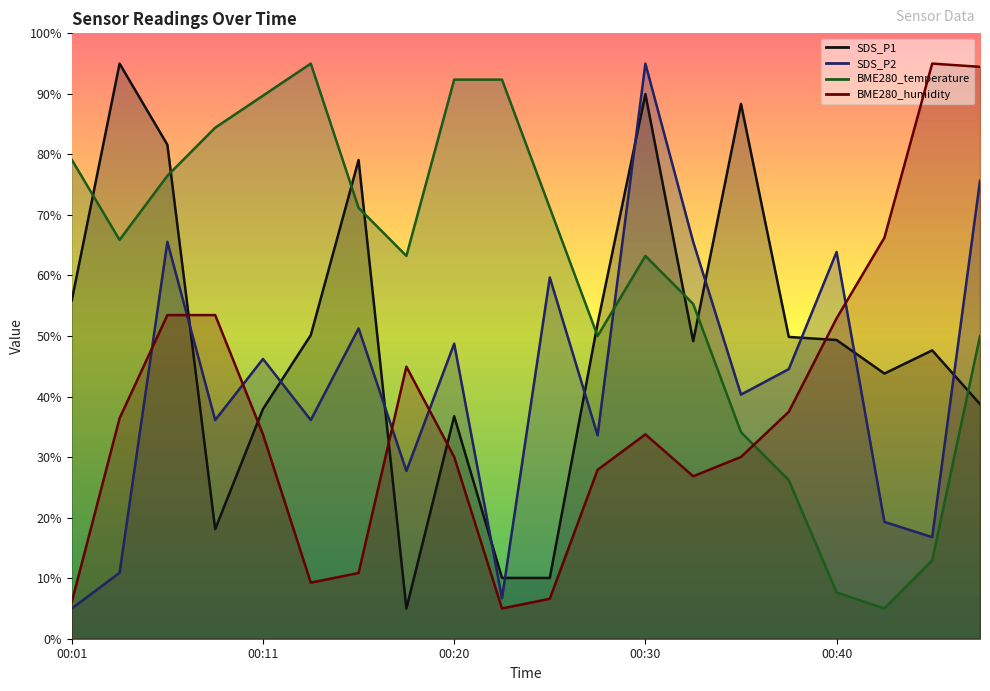

Reading left to right, list all the values displayed in this chart.

SDS_P1: 55.9	95.0	81.6	18.1	38.0	50.2	79.1	5.0	36.7	10.0	10.0	52.1	90.0	49.1	88.3	49.8	49.3	43.8	47.6	38.8
SDS_P2: 5.0	10.9	65.6	36.1	46.2	36.1	51.3	27.7	48.7	6.7	59.7	33.6	95.0	65.6	40.3	44.5	63.9	19.3	16.8	75.7
BME280_temperature: 79.1	65.9	76.5	84.4	89.7	95.0	71.2	63.2	92.4	92.4	71.2	50.0	63.2	55.3	34.1	26.2	7.6	5.0	12.9	50.0
BME280_humidity: 6.1	36.4	53.5	53.5	33.8	9.3	10.9	44.9	30.0	5.0	6.6	27.9	33.8	26.8	30.0	37.5	52.9	66.2	95.0	94.5